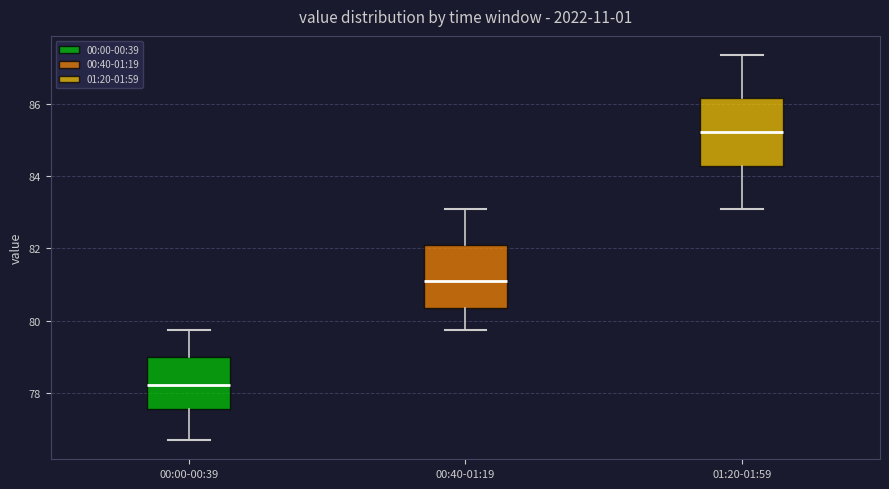

Which box's median line is the lowest?

00:00-00:39